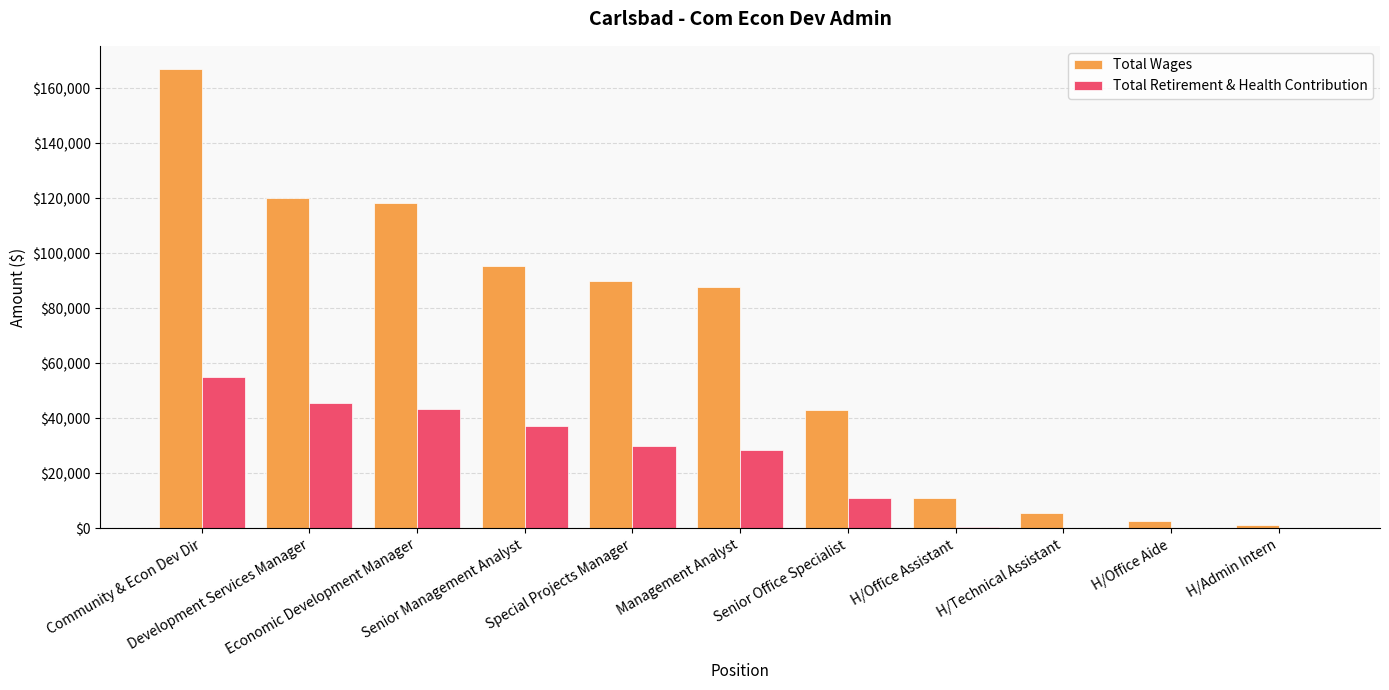

What is the maximum value shown in the chart?

167061